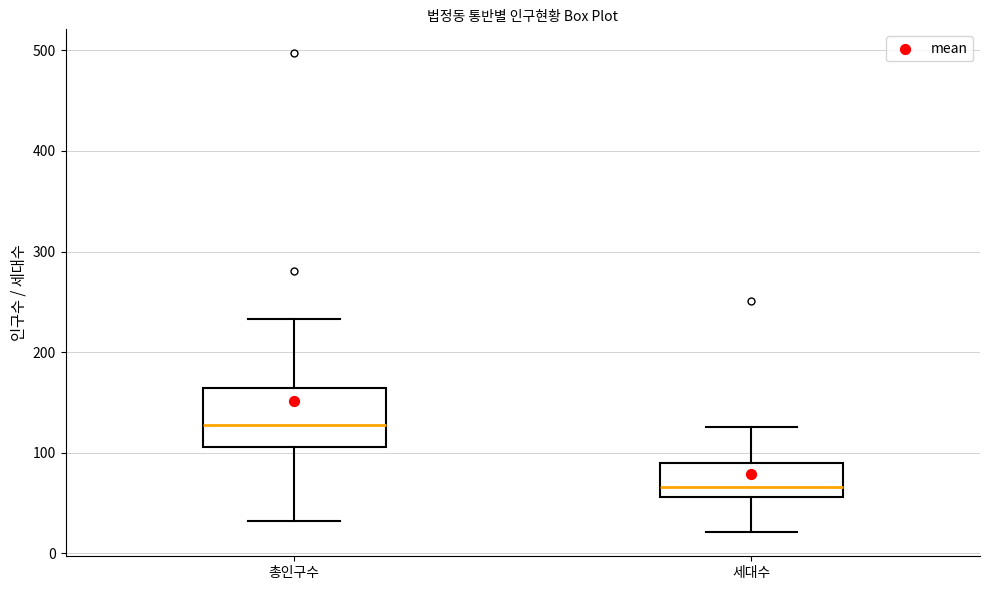

Which box has the highest median line?

총인구수